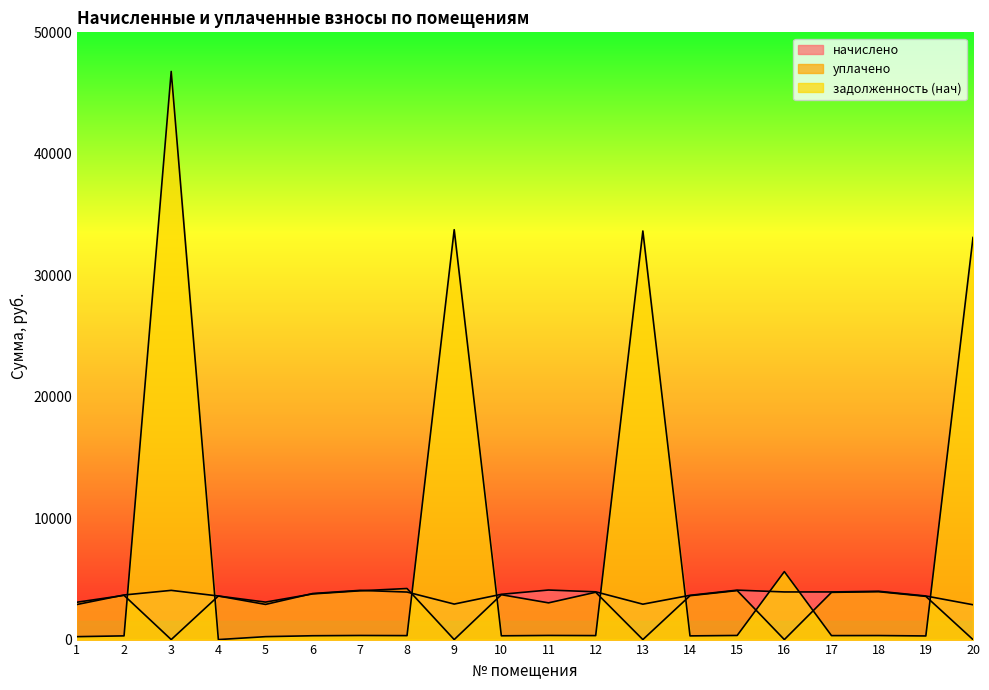

True or false: задолженность (нач) has a value of 326.9 at 17.

True